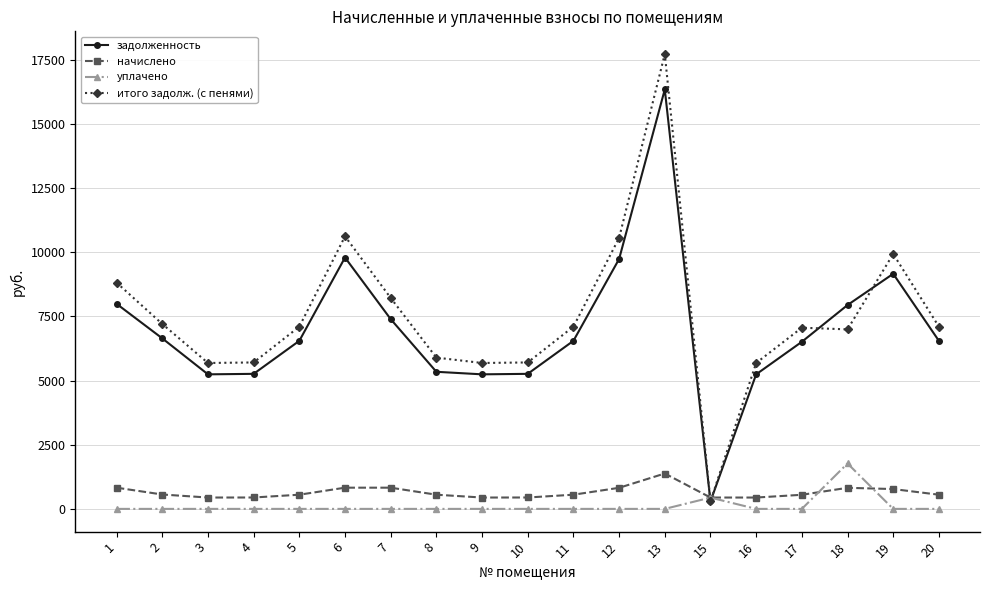

At 5, list the series in order from largest to smallest.

итого задолж. (с пенями), задолженность, начислено, уплачено